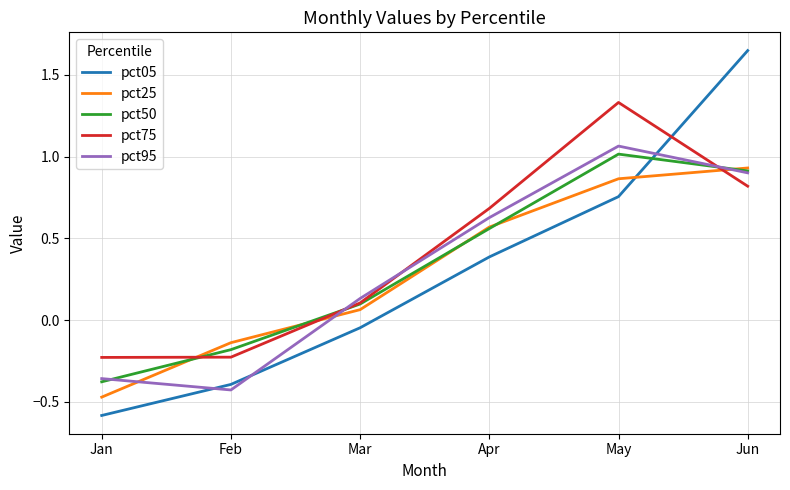

At which category is the sum across all series the highest?

Jun